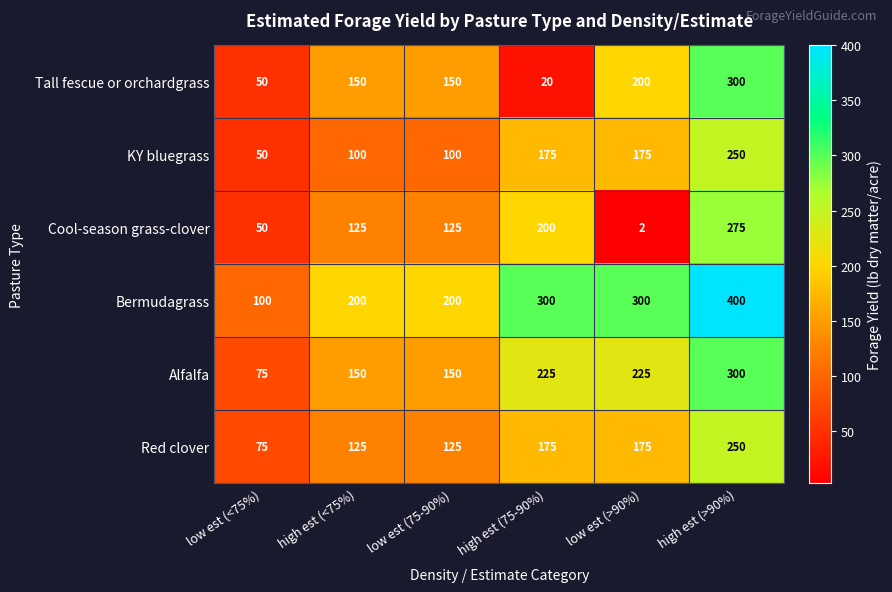

The Bermudagrass series shows 393 at low est (>90%). True or false?

False